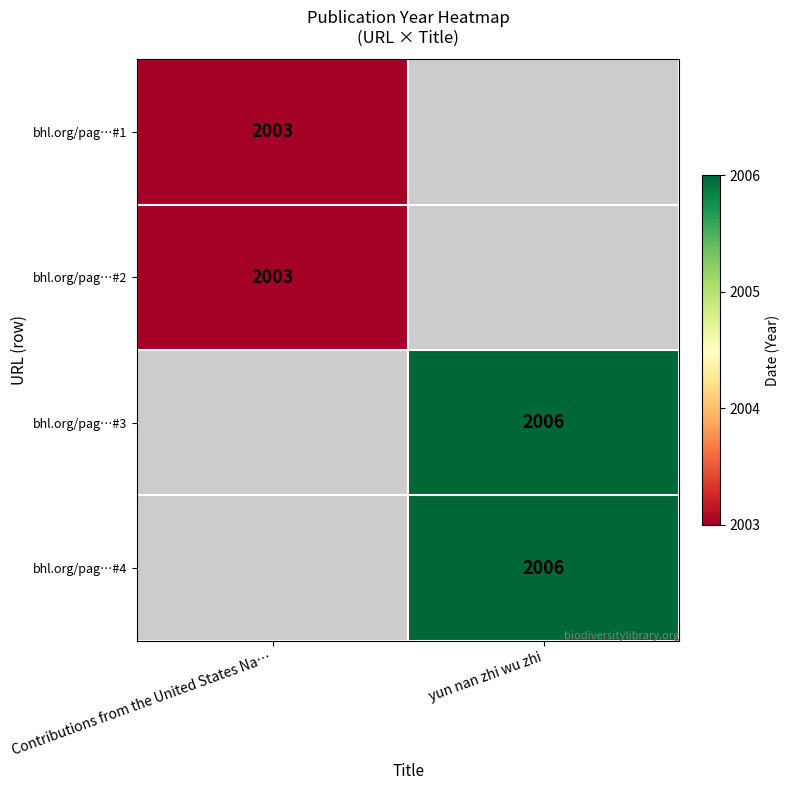

The value of bhl.org/pag…#2 at Contributions from the United States Na… is 2003. True or false?

True